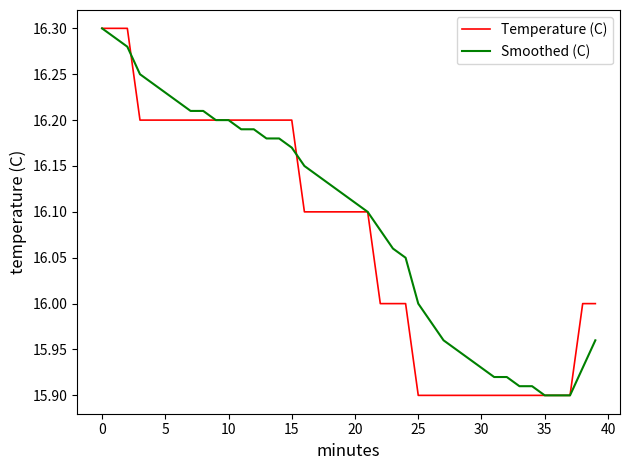

At how many categories does at least one series exceed 15?

40